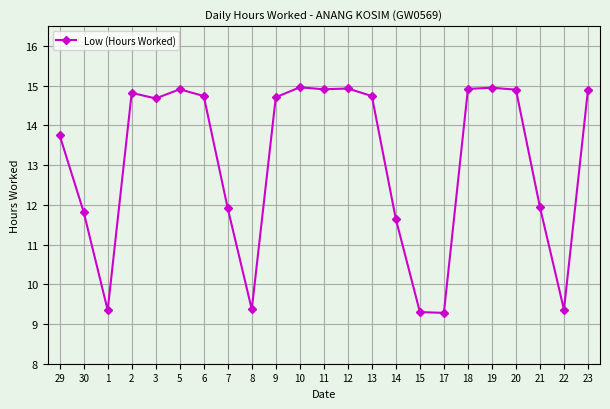

What value does the data have at 29?

13.8